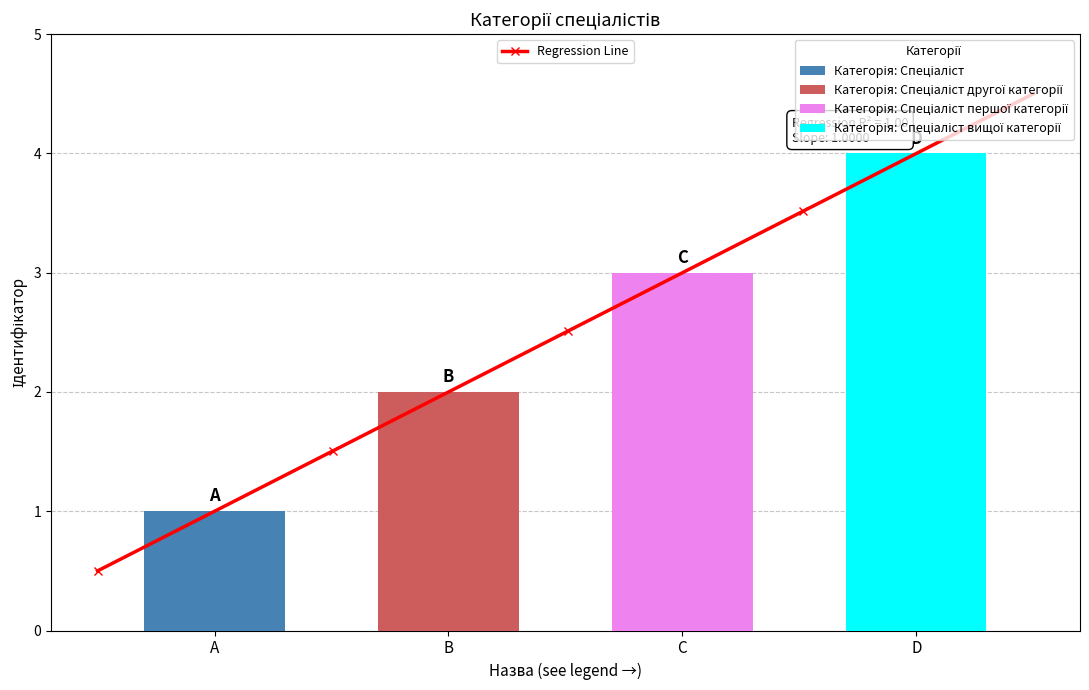

At which category does the chart reach its peak across all series?

D